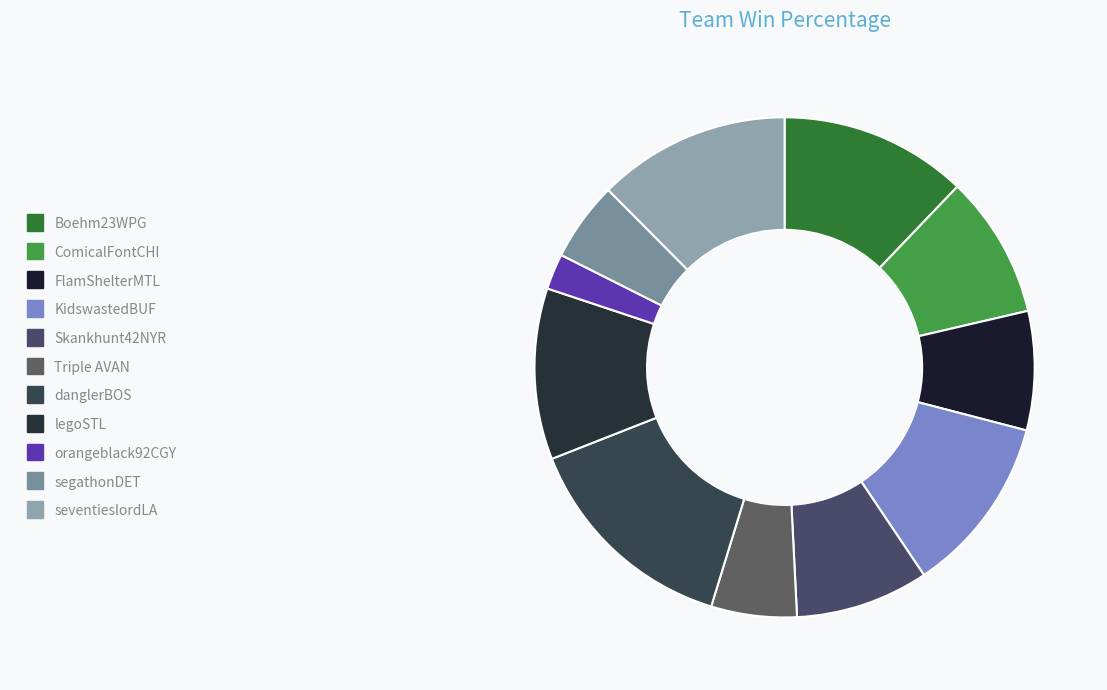

What percentage is the FlamShelterMTL slice, to the nearest percent?

8%